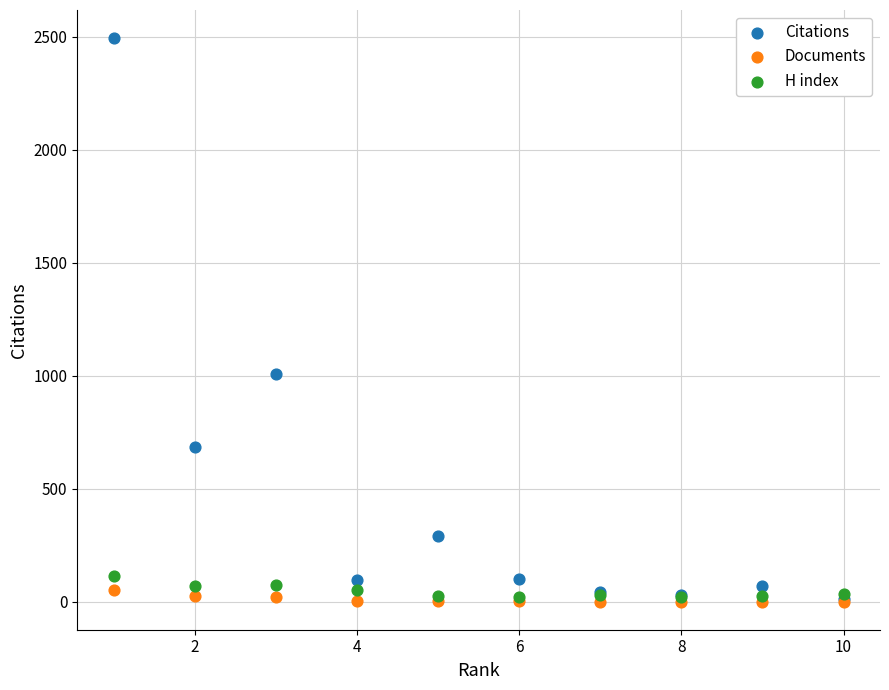

Across all series, what Y value is closest to 1247?

1010